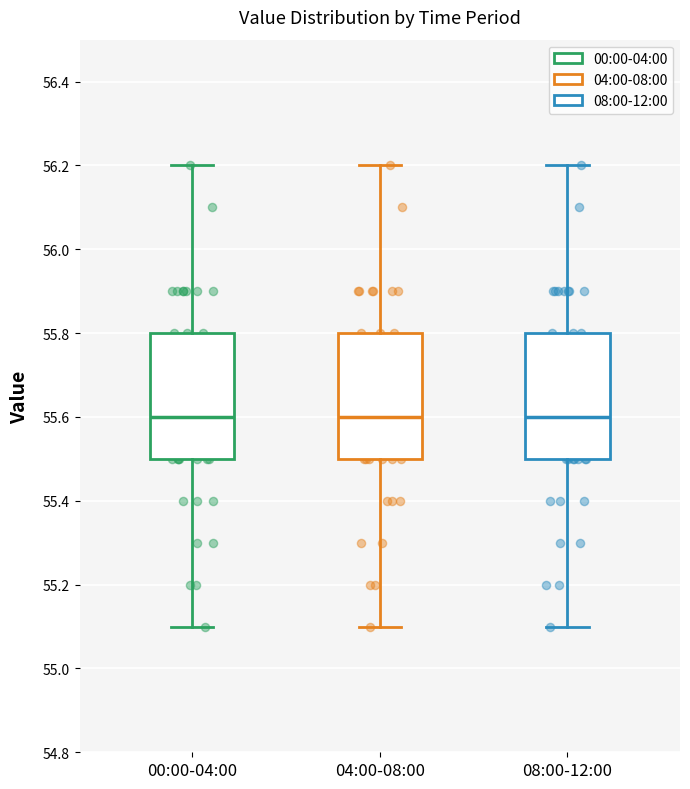

Reading left to right, read every box against the y-axis: the position of its median line, the range the box covers, and the ends of its whiskers. The values are not printed on the chart, so give them approximately, as read against the axis.

00:00-04:00: median 55.6, box 55.5 to 55.8, whiskers 55.1 to 56.2
04:00-08:00: median 55.6, box 55.5 to 55.8, whiskers 55.1 to 56.2
08:00-12:00: median 55.6, box 55.5 to 55.8, whiskers 55.1 to 56.2